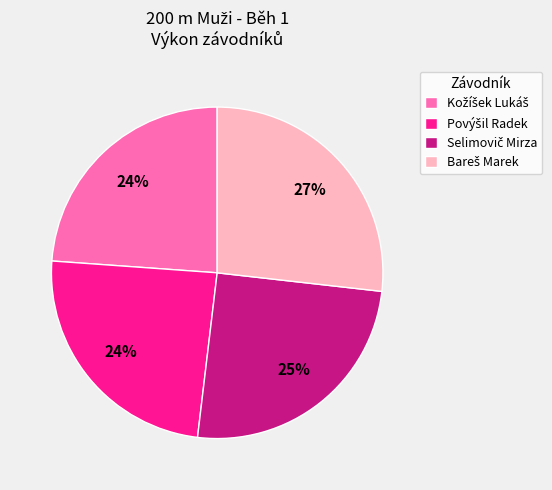

To the nearest percent, what is the average slice percentage?

25%